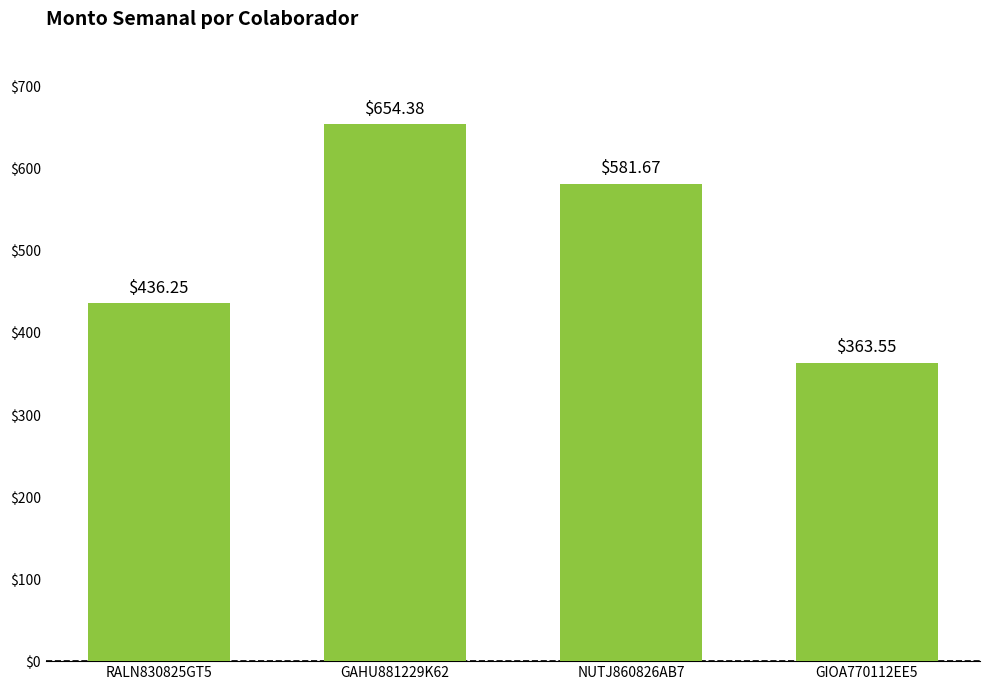

What is the difference between the second highest and second lowest values?

145.4